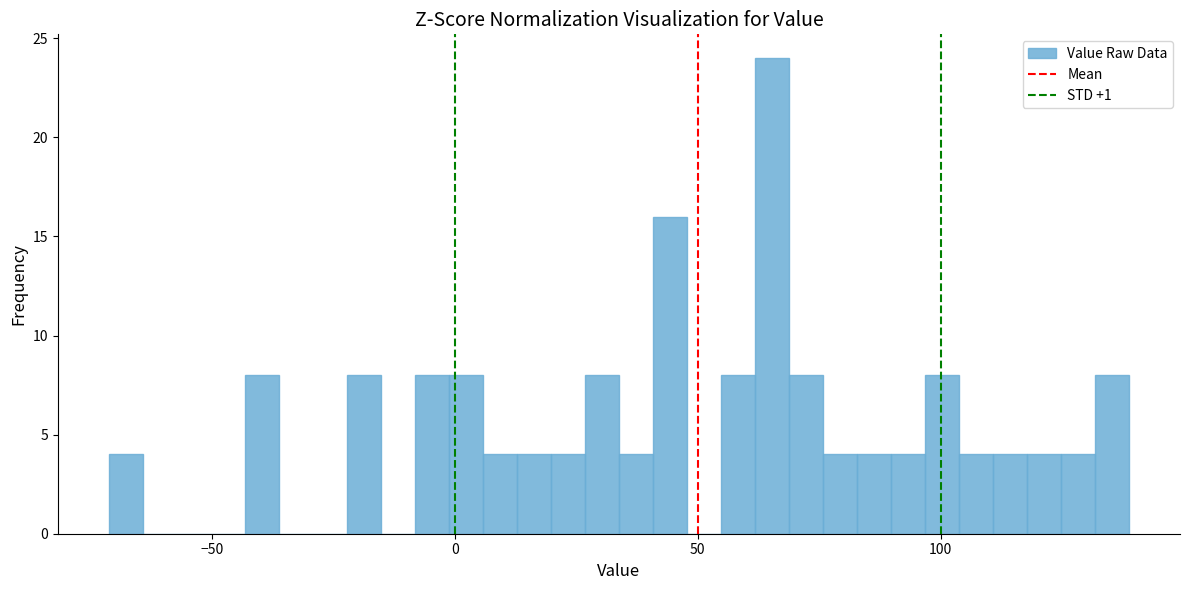

Around what value on the x-axis is the tallest bar? Give the approximate position of its centre, as read against the axis.

65